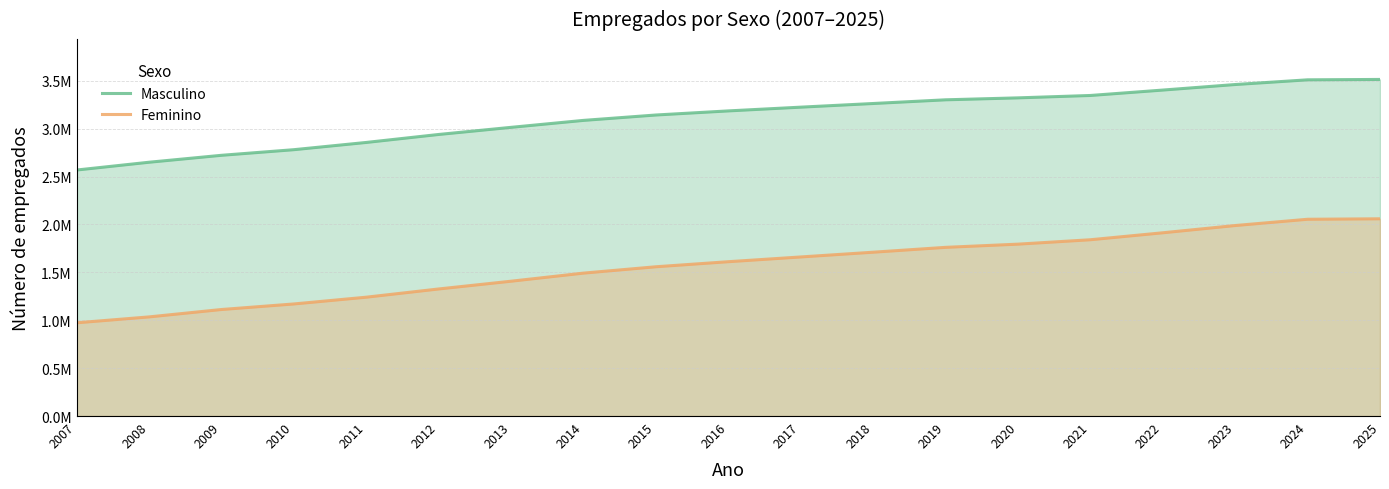

What is the total value across all series at 2020?

5.1